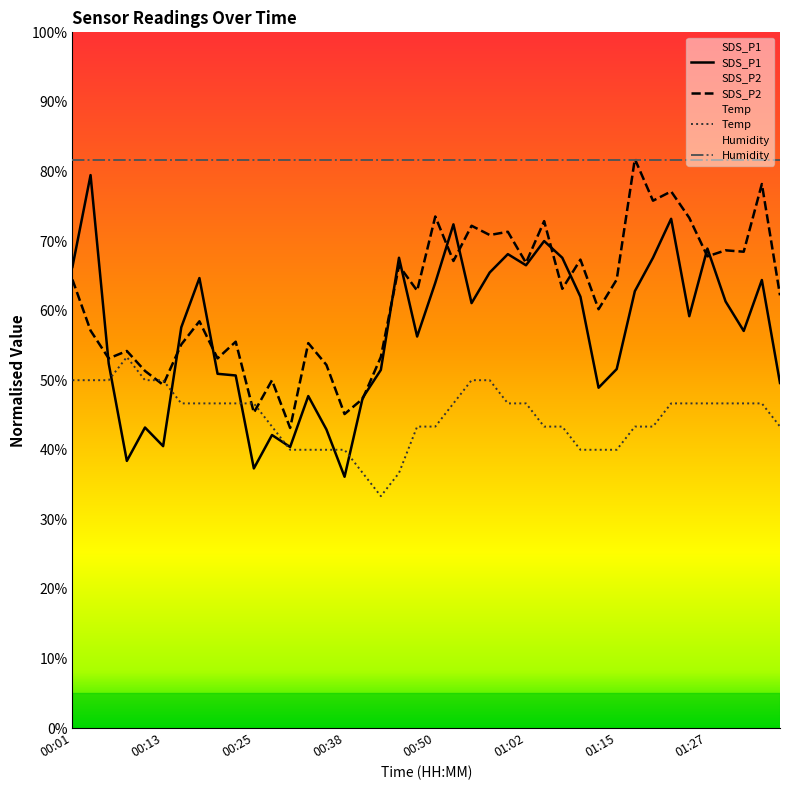

What is the maximum value for SDS_P1?

79.5